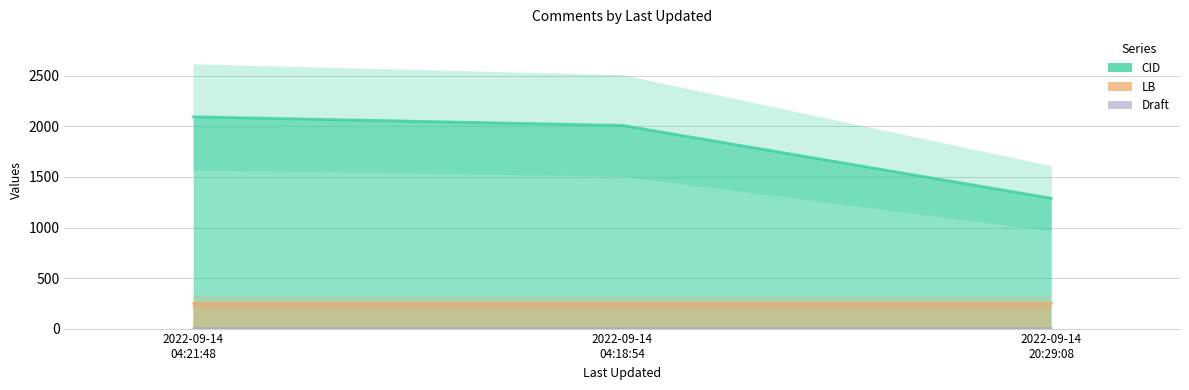

How many CID values are between 1289 and 2095?

3